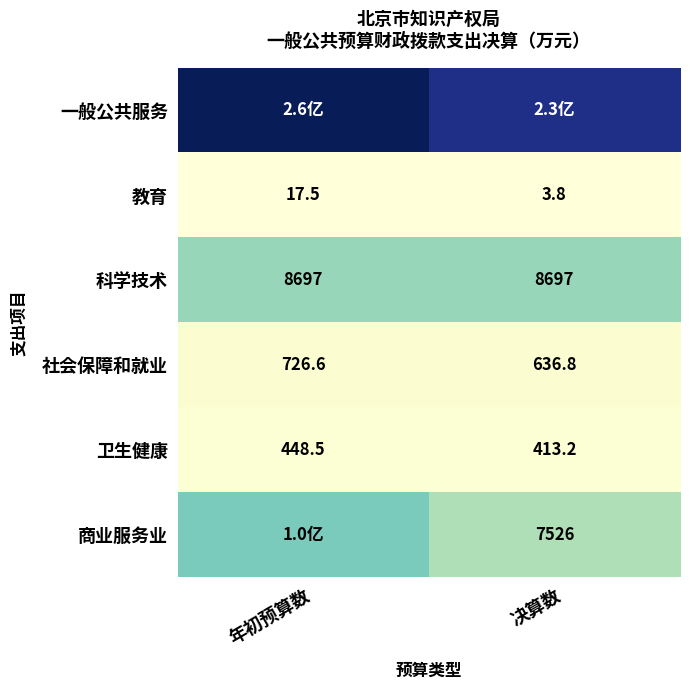

How many values in the 社会保障和就业 series are below 726?

1